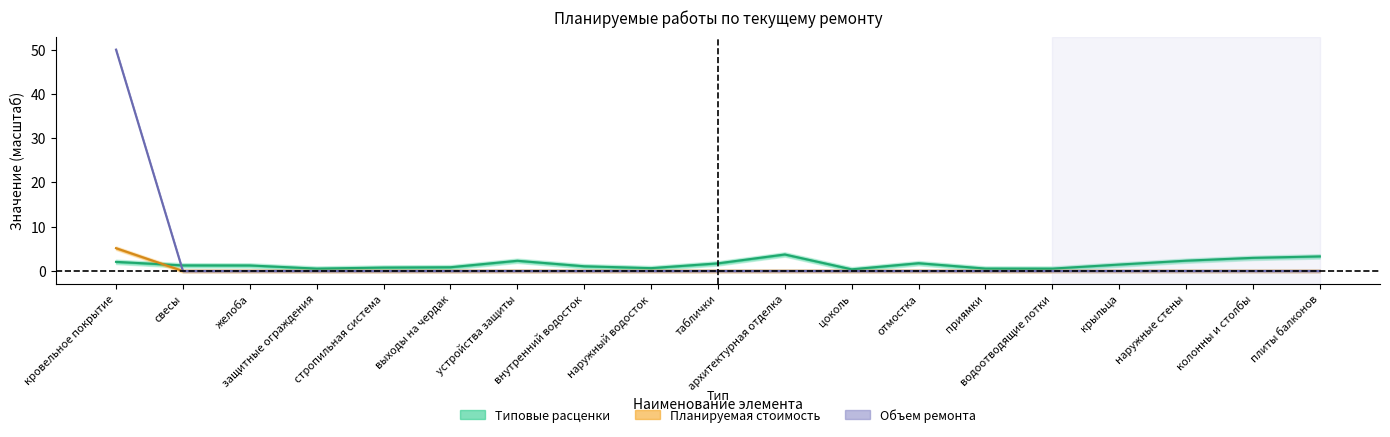

The Типовые расценки series shows 0.2 at защитные ограждения. True or false?

False